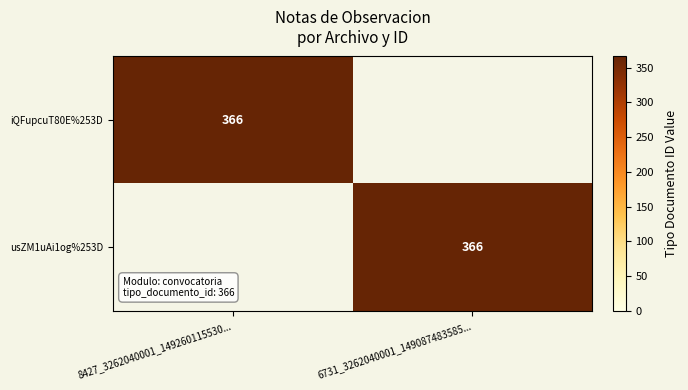

The iQFupcuT80E%253D series shows 503 at 8427_3262040001_149260115530.... True or false?

False